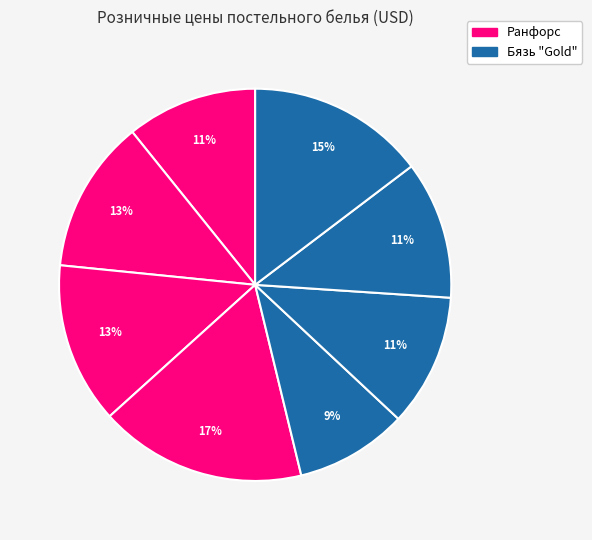

To the nearest percent, what is the average slice percentage?

12%